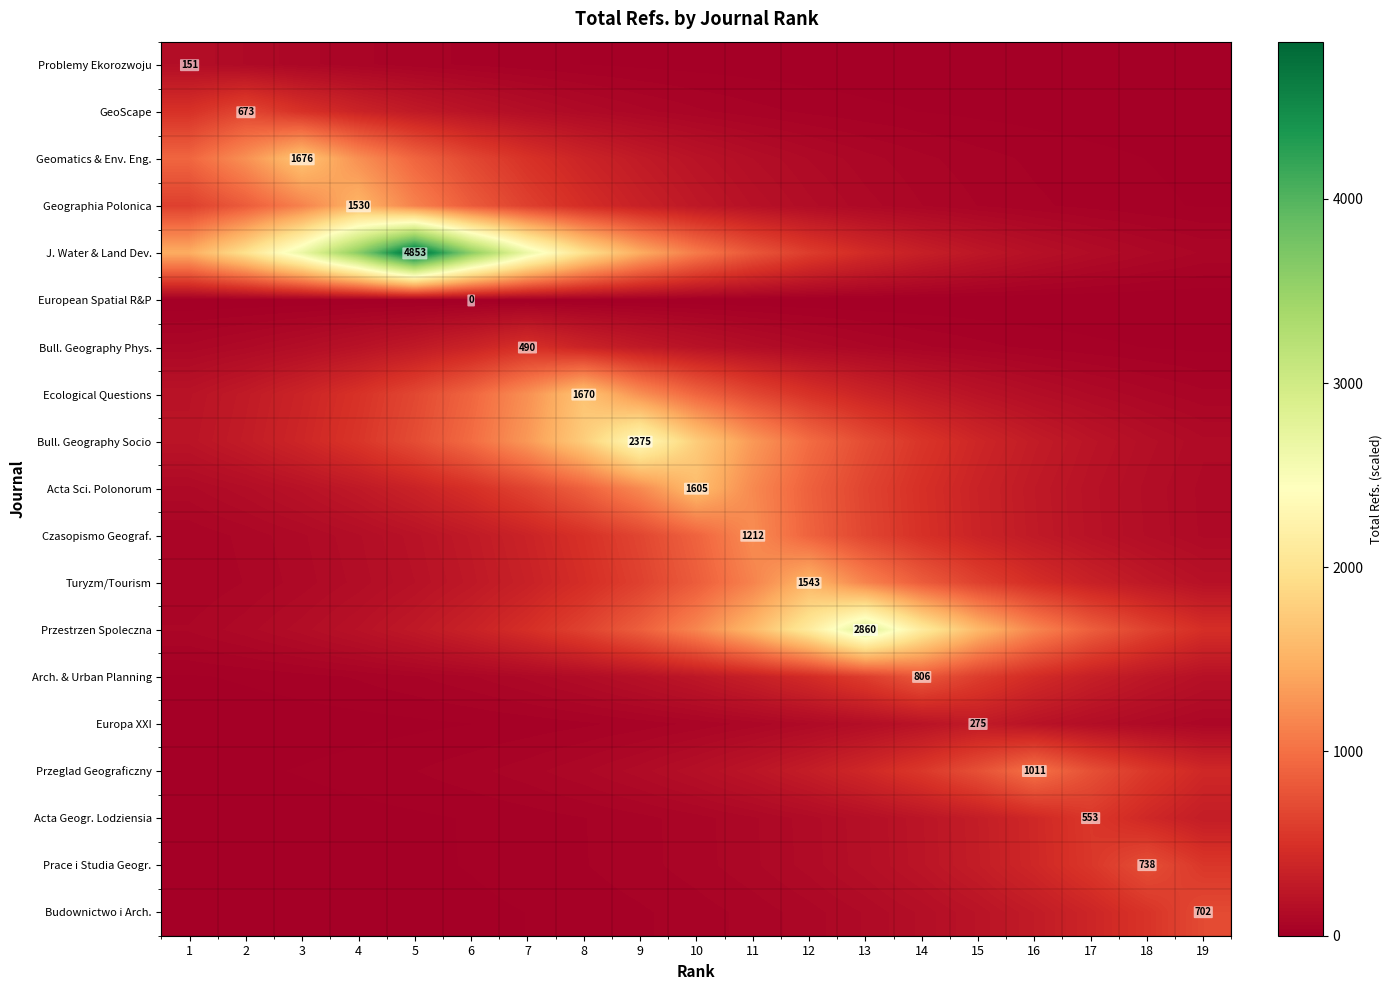

At which category is the sum across all series the highest?

5